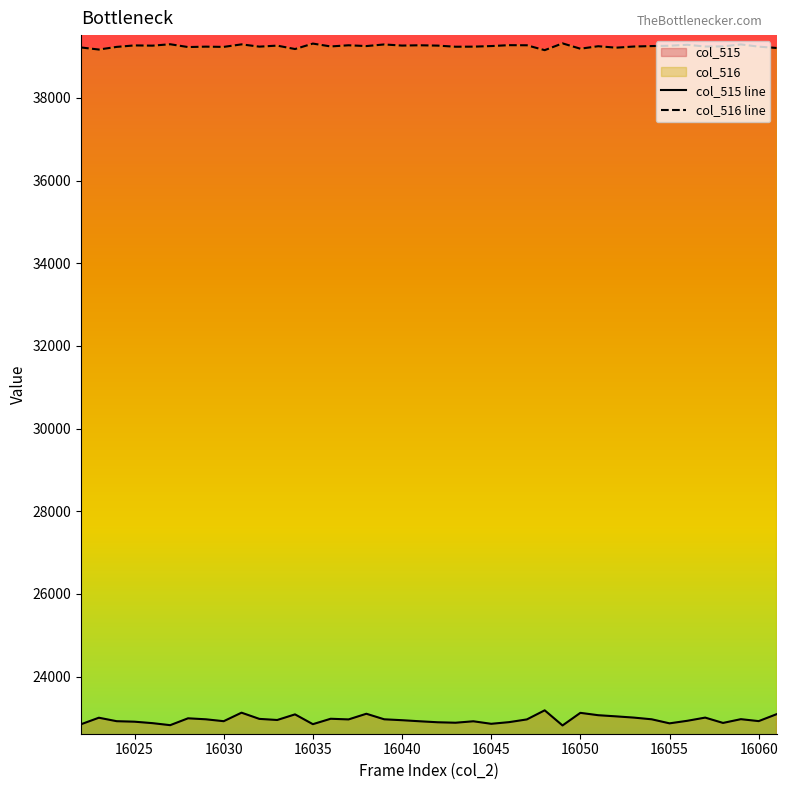

Which series has the largest total across all categories?

col_516 line